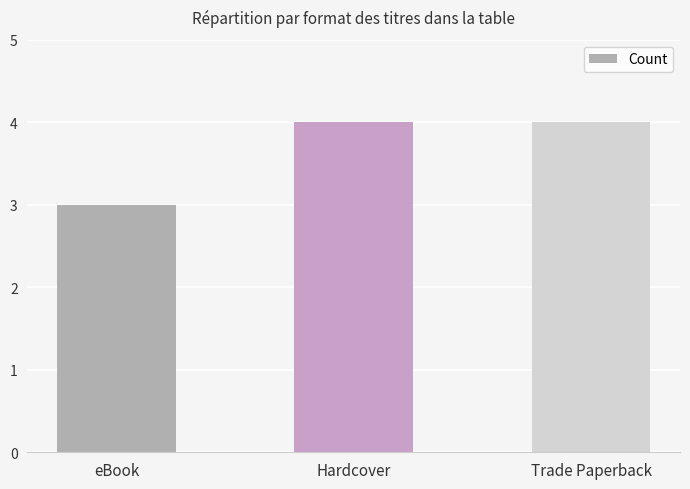

What is the smallest value displayed?

3